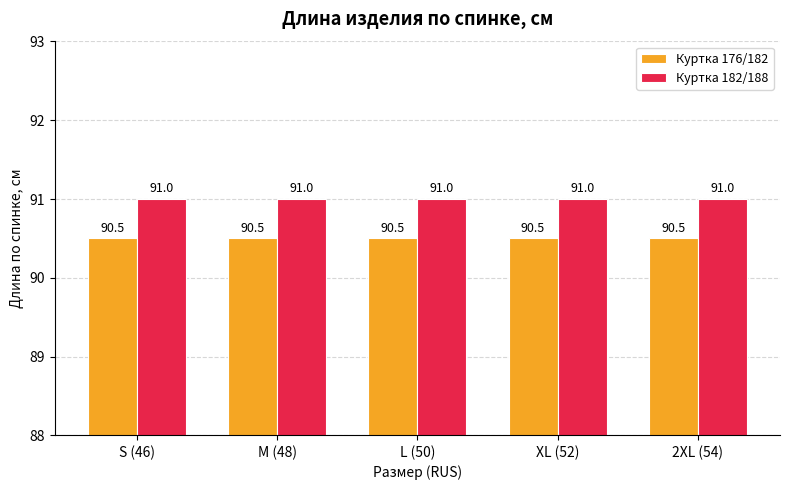

Reading left to right, extract all data points from this chart.

Куртка 176/182: 90.5	90.5	90.5	90.5	90.5
Куртка 182/188: 91.0	91.0	91.0	91.0	91.0